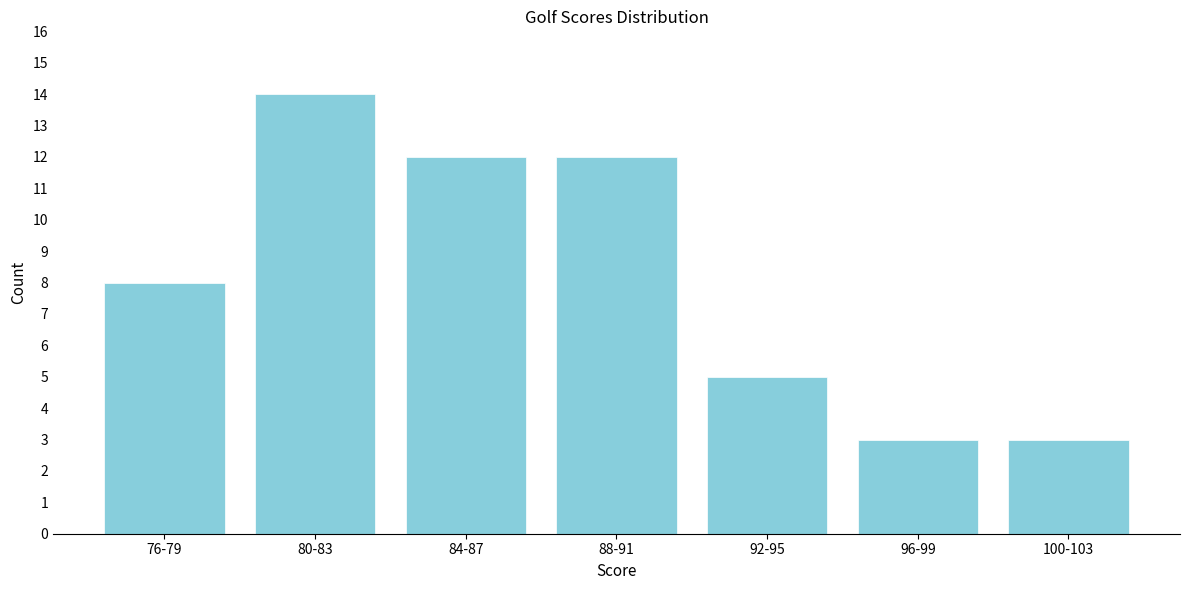

Reading right to left, transcribe all the data shown in this chart.

3	3	5	12	12	14	8